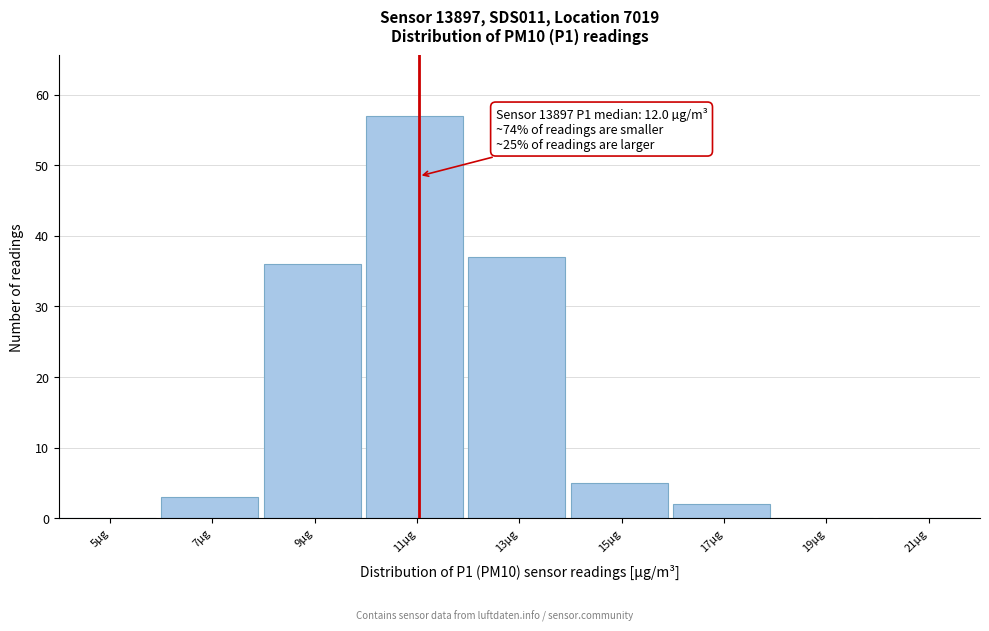

Reading left to right, list all the values displayed in this chart.

5µg=0	7µg=3	9µg=36	11µg=57	13µg=37	15µg=5	17µg=2	19µg=0	21µg=0